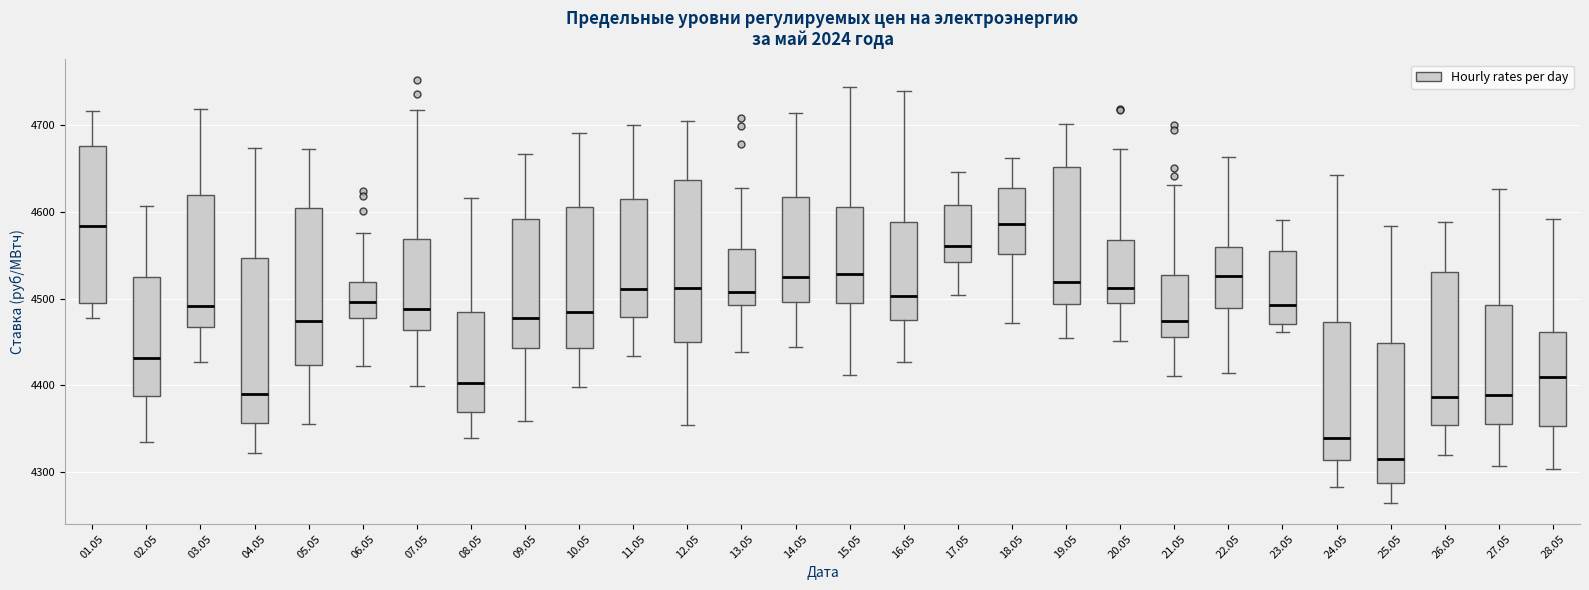

Where is the upper edge of the box at x = 13.05 on the y-axis? The values are not printed on the chart, so give them approximately, as read against the axis.

4560